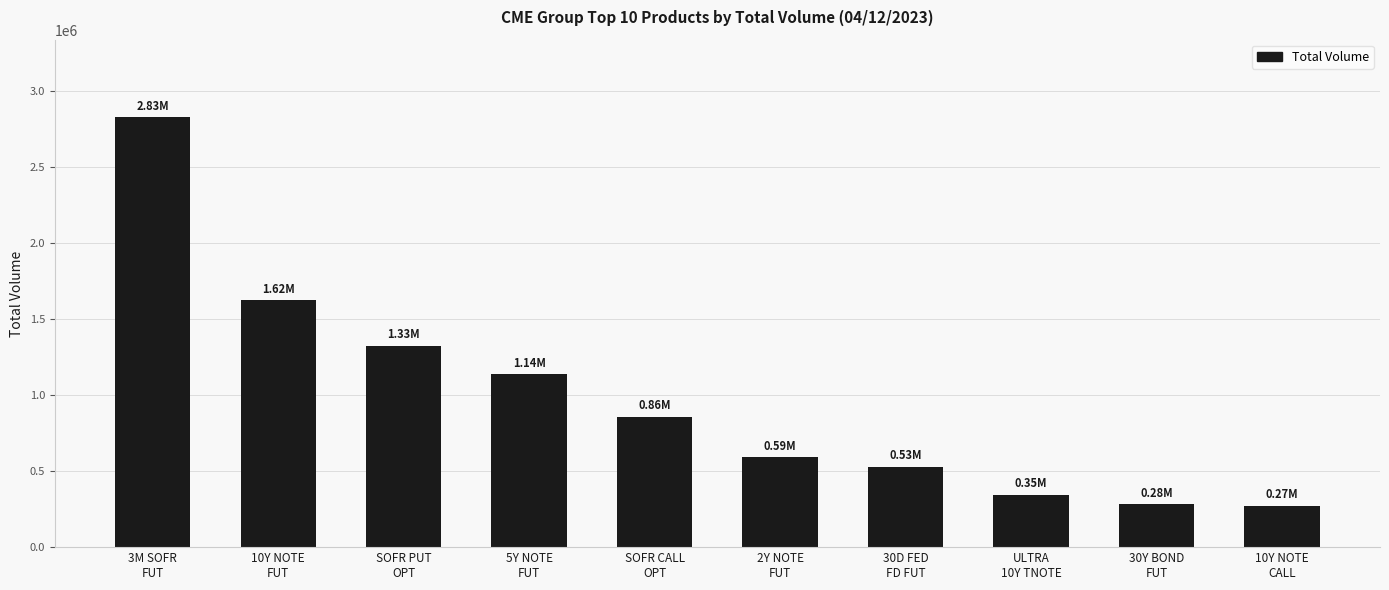

What is the label of the 1st bar from the right?

10Y NOTE
CALL